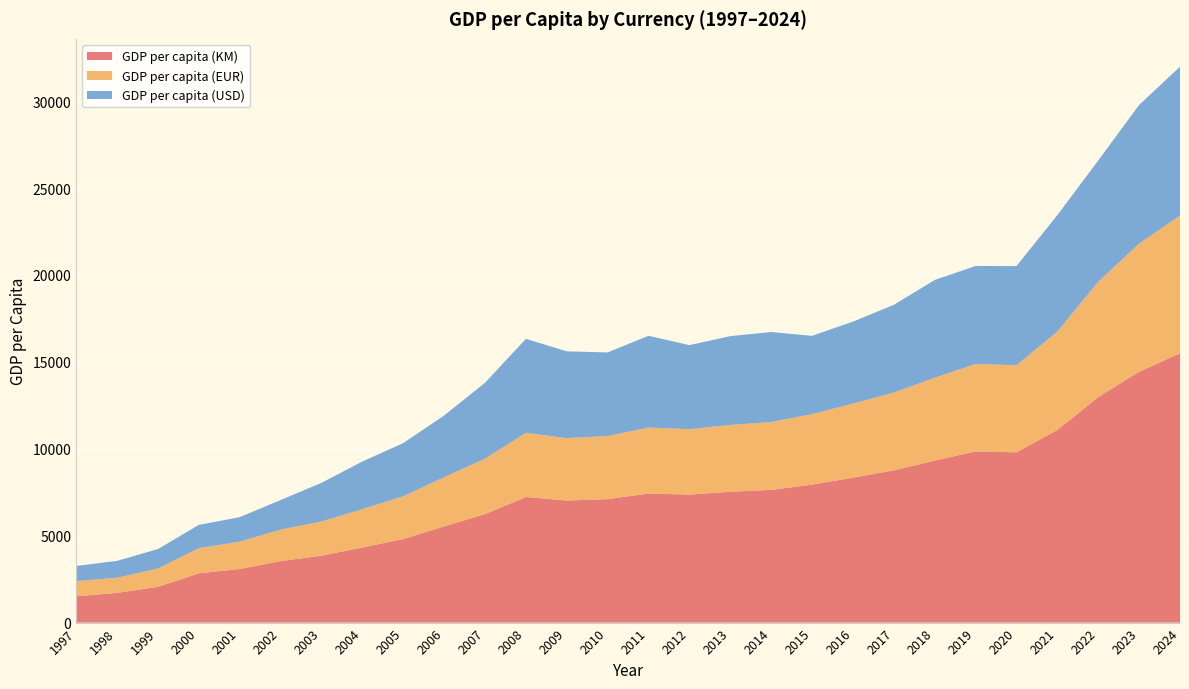

Reading right to left, extract all data points from this chart.

GDP per capita (KM): 2024=15494	2023=14429	2022=12977	2021=11080	2020=9797	2019=9848	2018=9322	2017=8759	2016=8338	2015=7937	2014=7635	2013=7526	2012=7363	2011=7425	2010=7104	2009=7023	2008=7226	2007=6240	2006=5535	2005=4809	2004=4318	2003=3850	2002=3539	2001=3081	2000=2834	1999=2057	1998=1708	1997=1514
GDP per capita (EUR): 2024=7922	2023=7378	2022=6635	2021=5665	2020=5009	2019=5035	2018=4766	2017=4478	2016=4263	2015=4058	2014=3904	2013=3848	2012=3765	2011=3796	2010=3632	2009=3591	2008=3695	2007=3191	2006=2830	2005=2459	2004=2208	2003=1969	2002=1809	2001=1575	2000=1449	1999=1052	1998=873	1997=873
GDP per capita (USD): 2024=8572	2023=7976	2022=6976	2021=6699	2020=5707	2019=5636	2018=5624	2017=5047	2016=4716	2015=4503	2014=5180	2013=5108	2012=4836	2011=5281	2010=4810	2009=4992	2008=5406	2007=4365	2006=3550	2005=3058	2004=2741	2003=2221	2002=1704	2001=1410	2000=1337	1999=1121	1998=970	1997=870